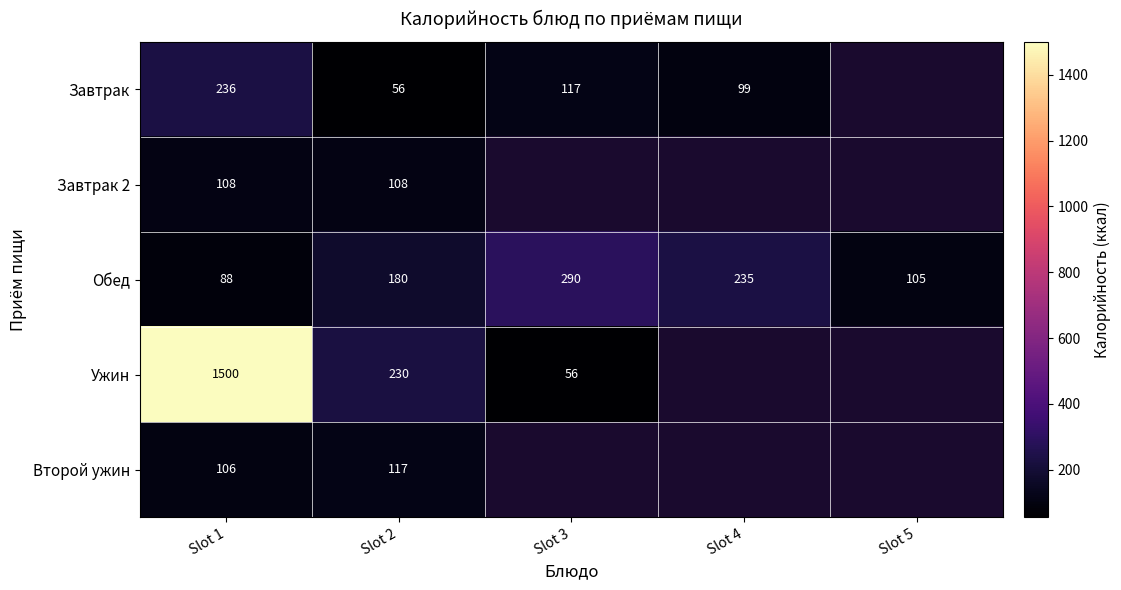

The Обед series shows 42.5 at Slot 1. True or false?

False